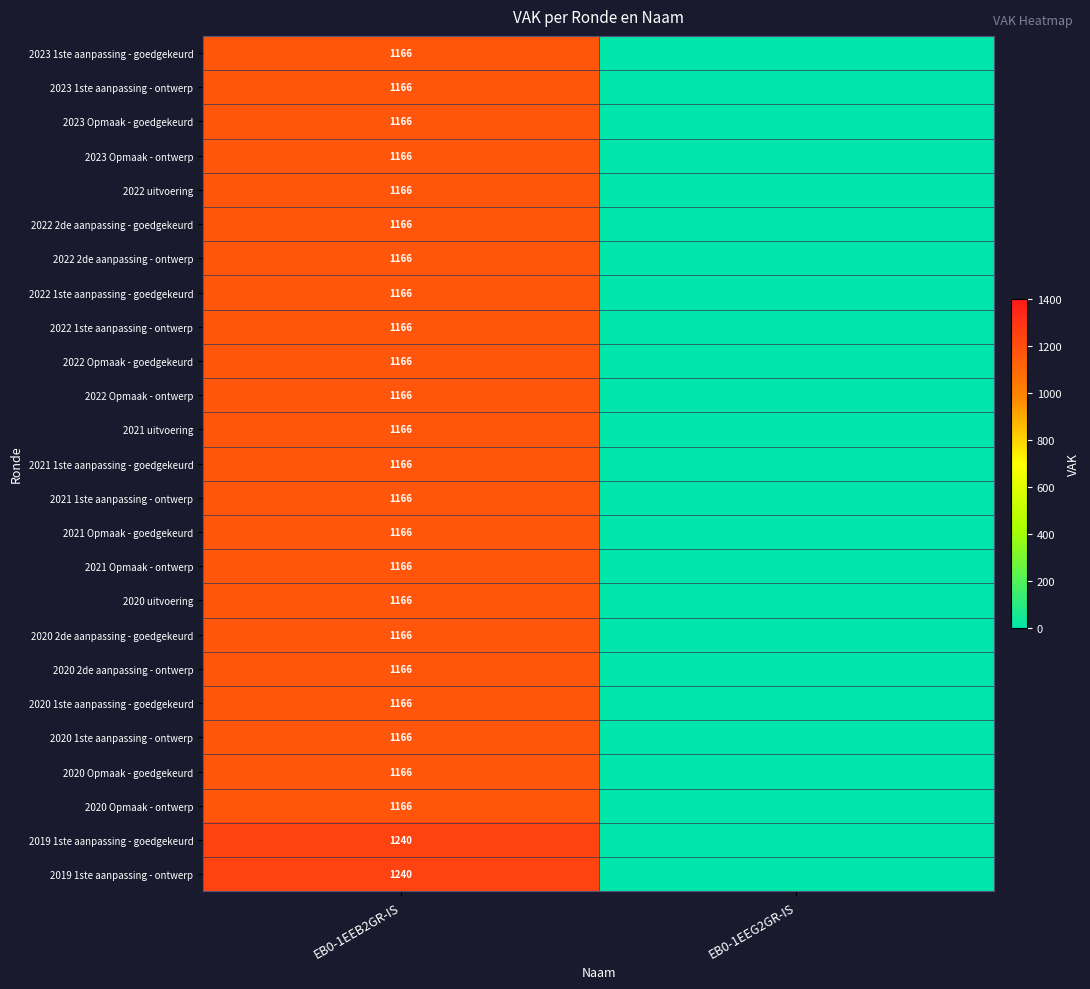

The 2021 uitvoering series shows 1976 at EB0-1EEB2GR-IS. True or false?

False